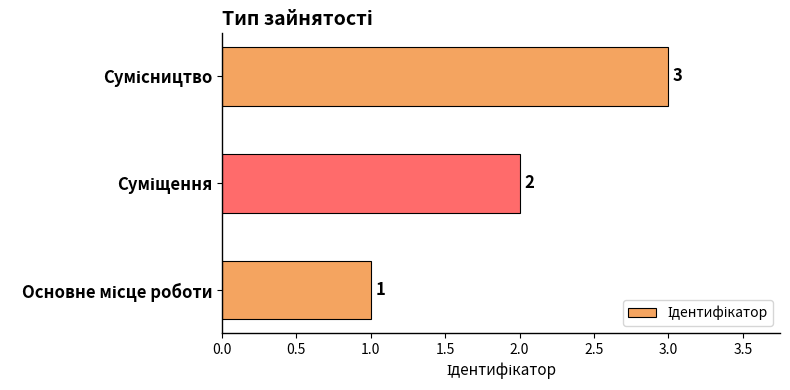

What is the maximum value shown in the chart?

3